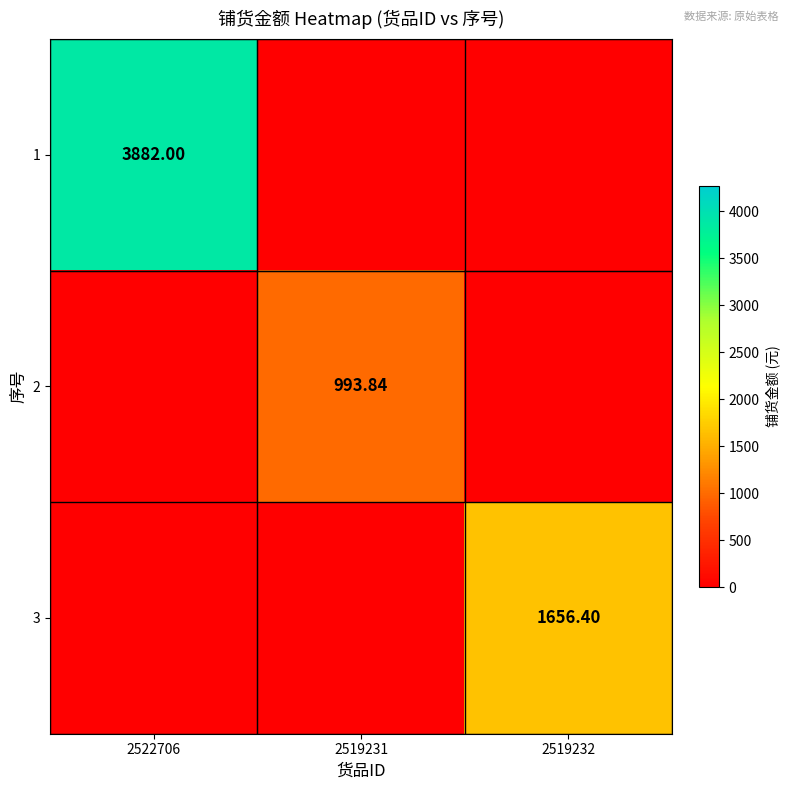

How many positive values does the 3 series have?

1